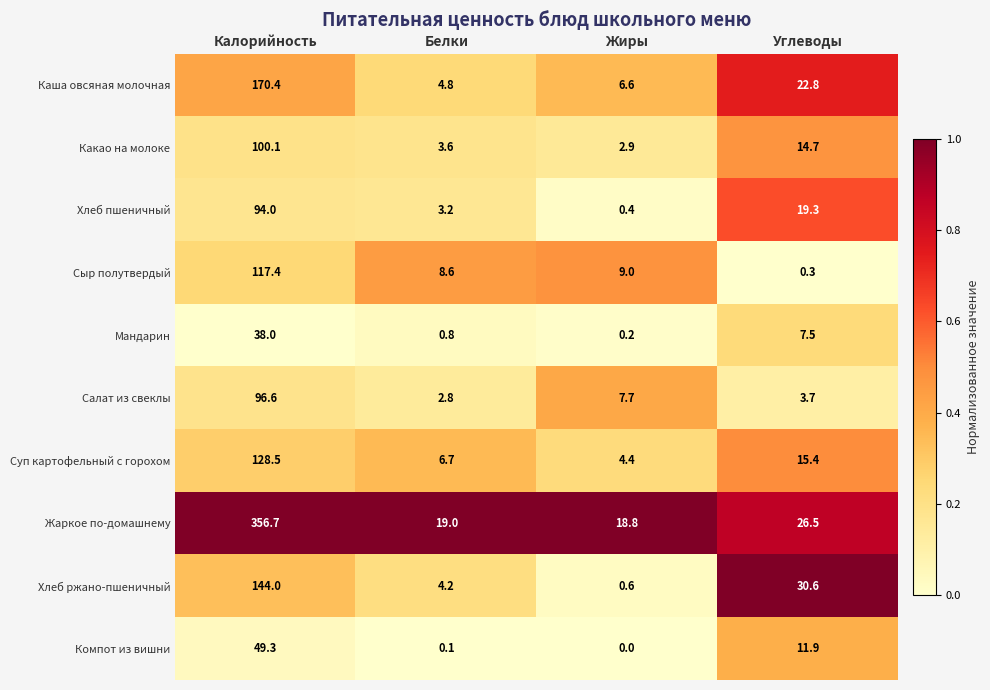

The Хлеб пшеничный series shows 3.2 at Белки. True or false?

True